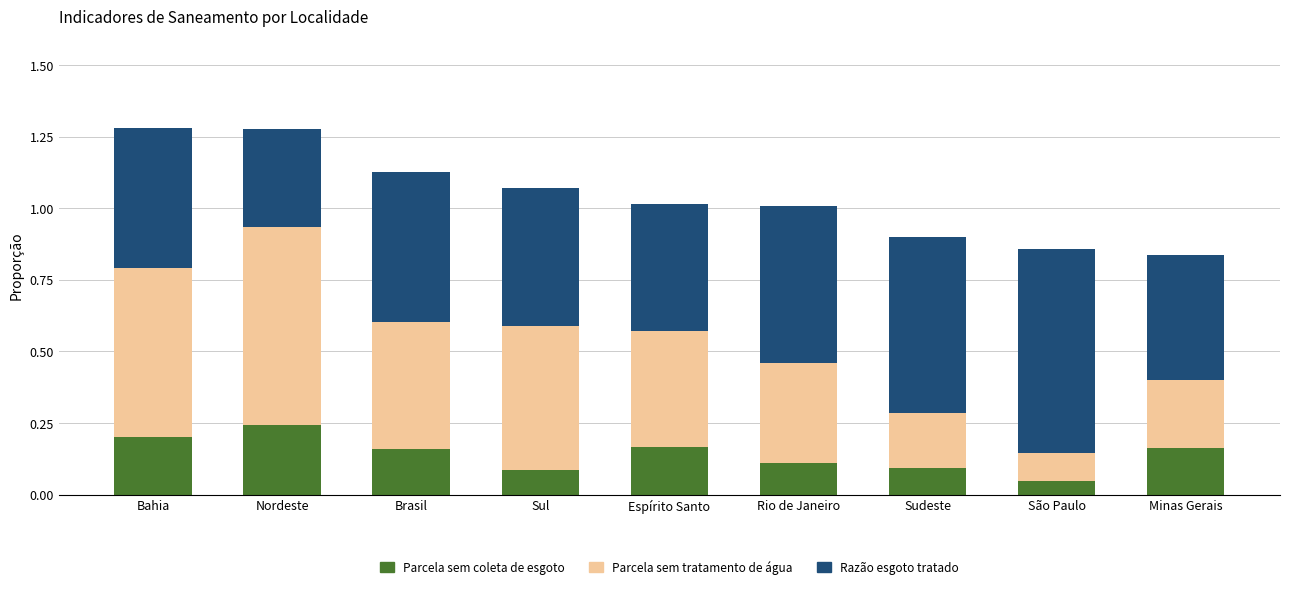

What is the total value across all series at Sudeste?

0.9